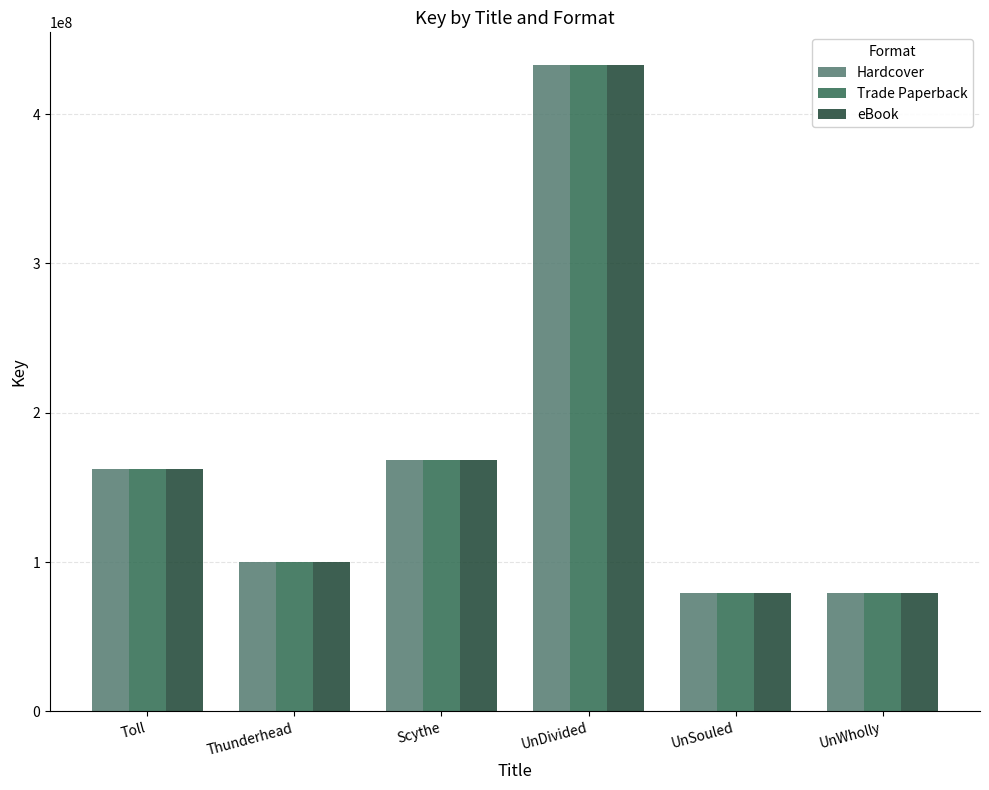

True or false: Trade Paperback has a value of 168081974 at Scythe.

True